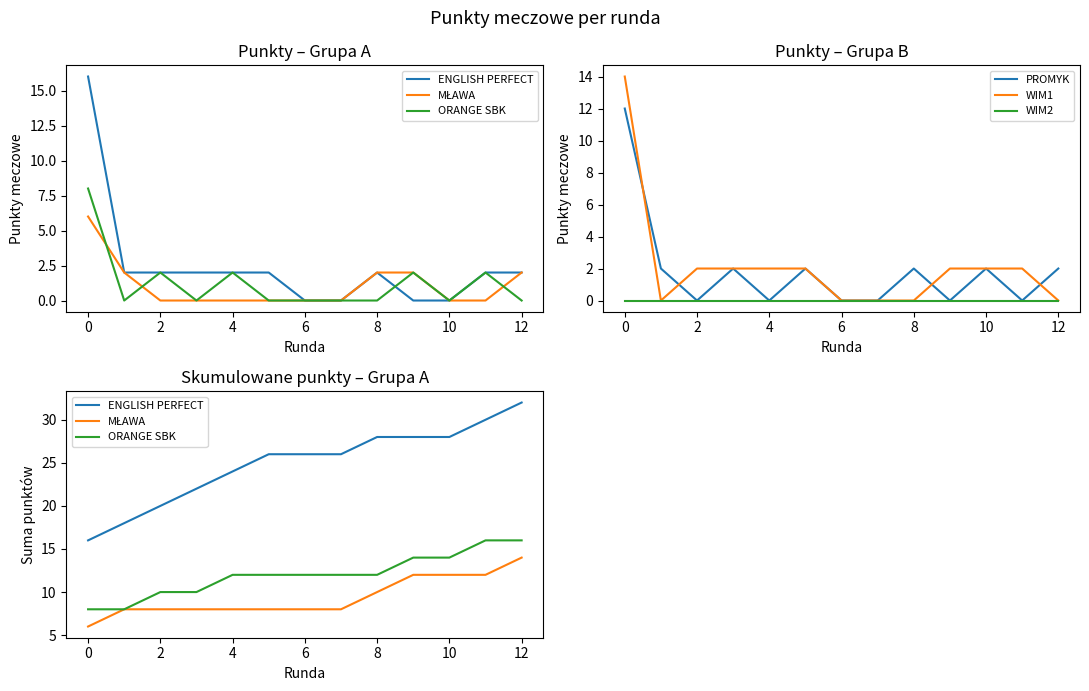

How many values in the ORANGE SBK series are below 12?

4